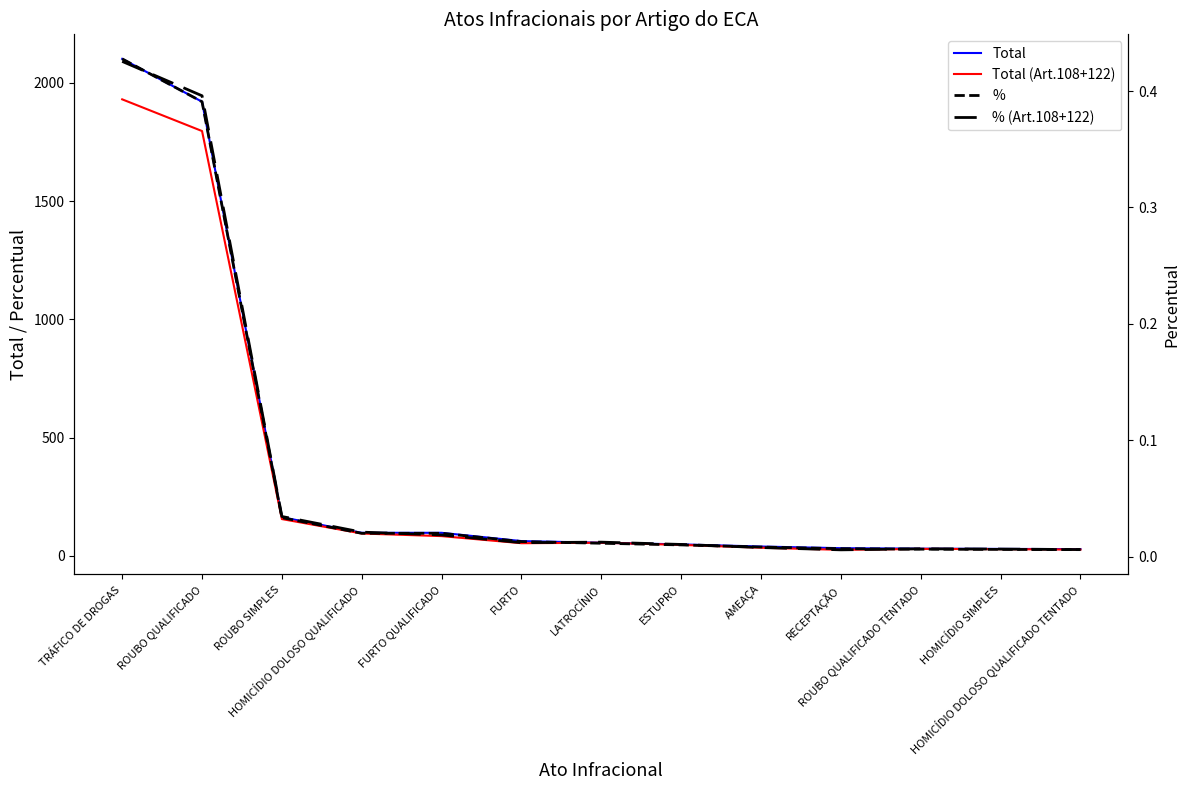

Reading left to right, list all the values displayed in this chart.

Total: TRÁFICO DE DROGAS=2101.0	ROUBO QUALIFICADO=1920.0	ROUBO SIMPLES=164.0	HOMICÍDIO DOLOSO QUALIFICADO=98.0	FURTO QUALIFICADO=98.0	FURTO=63.0	LATROCÍNIO=56.0	ESTUPRO=49.0	AMEAÇA=40.0	RECEPTAÇÃO=33.0	ROUBO QUALIFICADO TENTADO=31.0	HOMICÍDIO SIMPLES=30.0	HOMICÍDIO DOLOSO QUALIFICADO TENTADO=29.0
Total (Art.108+122): TRÁFICO DE DROGAS=1930.0	ROUBO QUALIFICADO=1796.0	ROUBO SIMPLES=156.0	HOMICÍDIO DOLOSO QUALIFICADO=95.0	FURTO QUALIFICADO=84.0	FURTO=54.0	LATROCÍNIO=56.0	ESTUPRO=47.0	AMEAÇA=35.0	RECEPTAÇÃO=26.0	ROUBO QUALIFICADO TENTADO=30.0	HOMICÍDIO SIMPLES=29.0	HOMICÍDIO DOLOSO QUALIFICADO TENTADO=27.0
%: TRÁFICO DE DROGAS=0.4	ROUBO QUALIFICADO=0.4	ROUBO SIMPLES=0.0	HOMICÍDIO DOLOSO QUALIFICADO=0.0	FURTO QUALIFICADO=0.0	FURTO=0.0	LATROCÍNIO=0.0	ESTUPRO=0.0	AMEAÇA=0.0	RECEPTAÇÃO=0.0	ROUBO QUALIFICADO TENTADO=0.0	HOMICÍDIO SIMPLES=0.0	HOMICÍDIO DOLOSO QUALIFICADO TENTADO=0.0
% (Art.108+122): TRÁFICO DE DROGAS=0.4	ROUBO QUALIFICADO=0.4	ROUBO SIMPLES=0.0	HOMICÍDIO DOLOSO QUALIFICADO=0.0	FURTO QUALIFICADO=0.0	FURTO=0.0	LATROCÍNIO=0.0	ESTUPRO=0.0	AMEAÇA=0.0	RECEPTAÇÃO=0.0	ROUBO QUALIFICADO TENTADO=0.0	HOMICÍDIO SIMPLES=0.0	HOMICÍDIO DOLOSO QUALIFICADO TENTADO=0.0